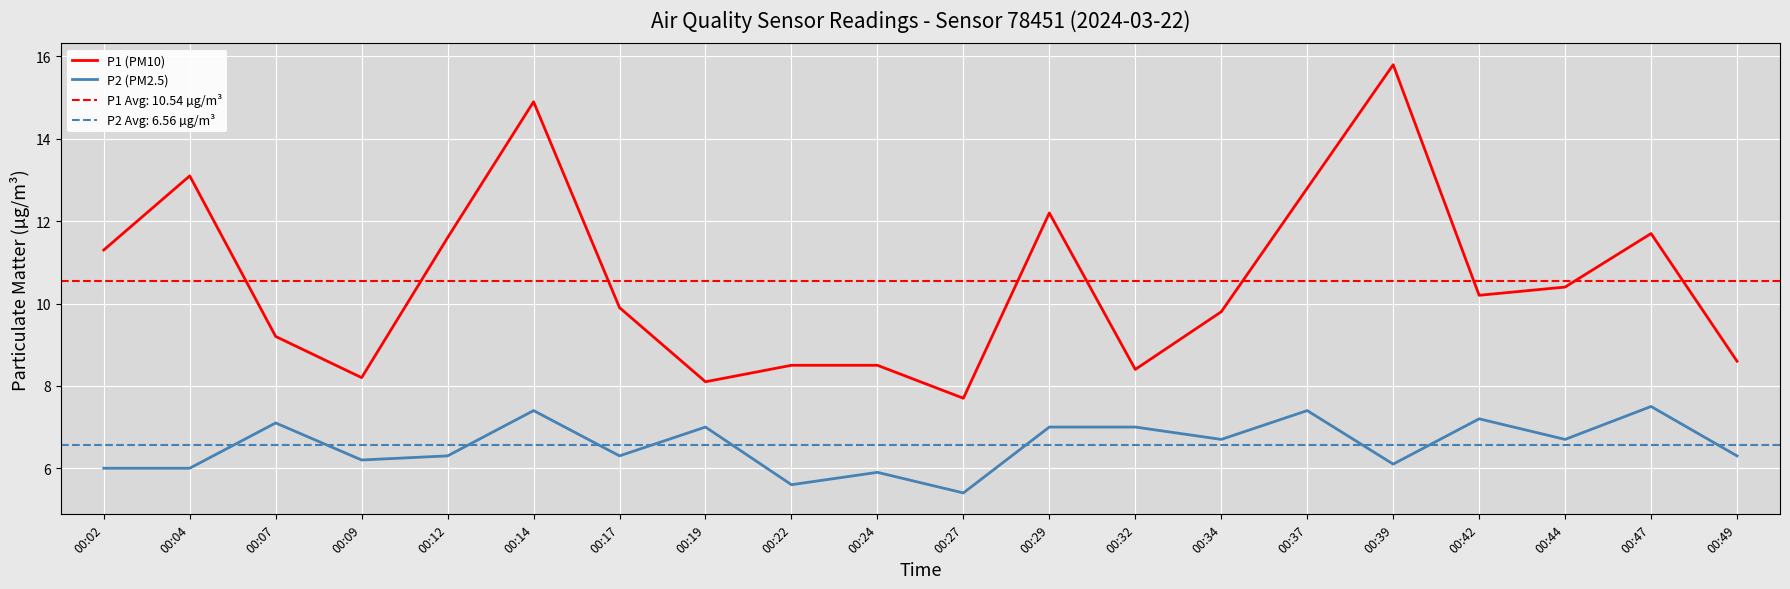

Where does the P2 (PM2.5) series first go above 6?

00:07